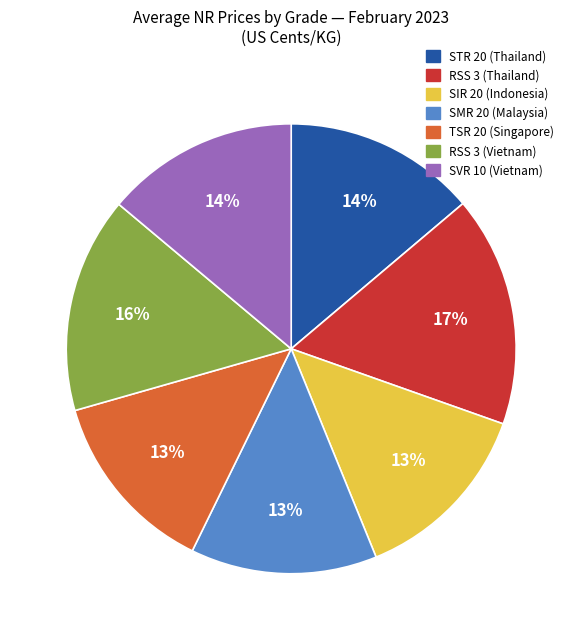

To the nearest percent, what portion does RSS 3 (Thailand) represent?

17%